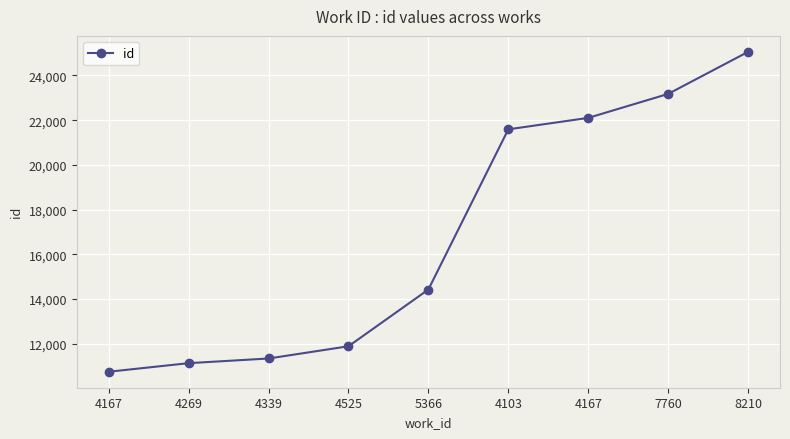

How many values are below 14425?

4